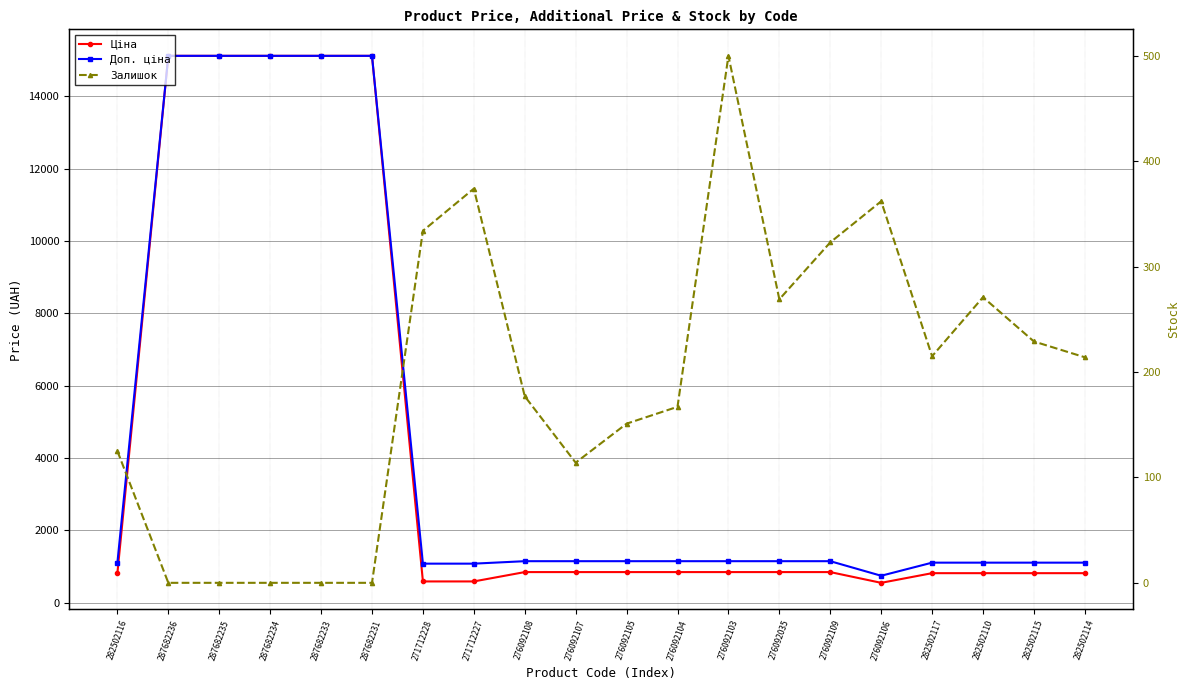

What is the value of the Залишок point at the 12th from the left?

167.0